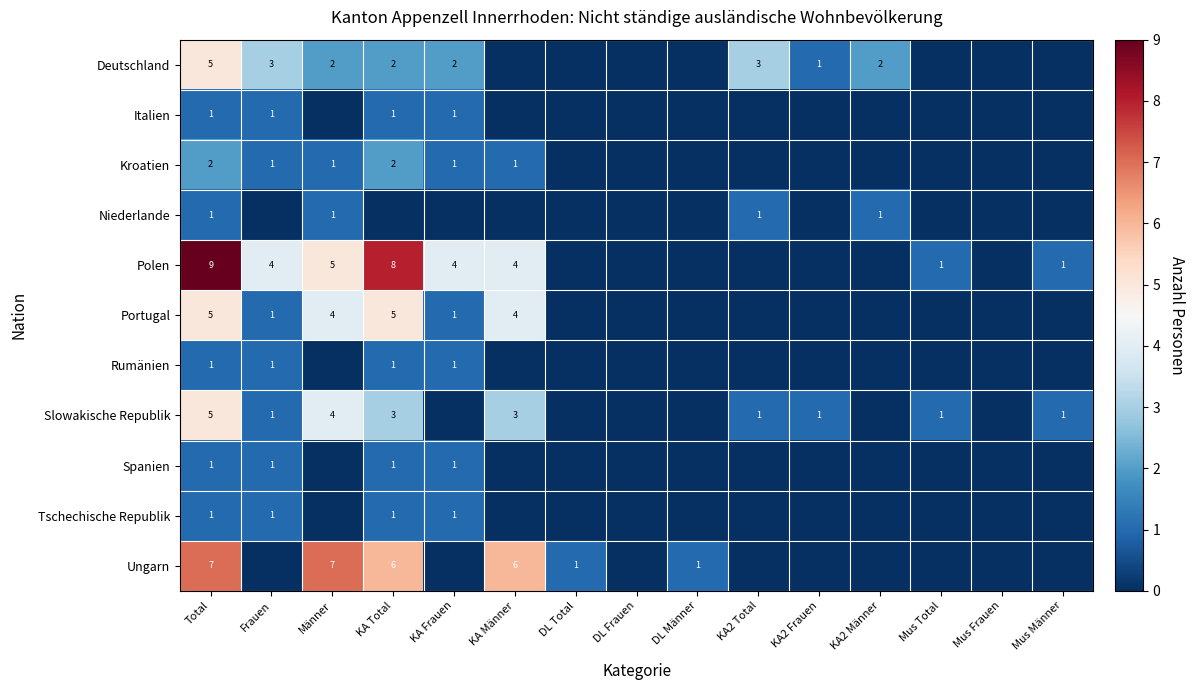

Is the value of Ungarn at DL Männer greater than the value of Spanien at KA2 Männer?

Yes